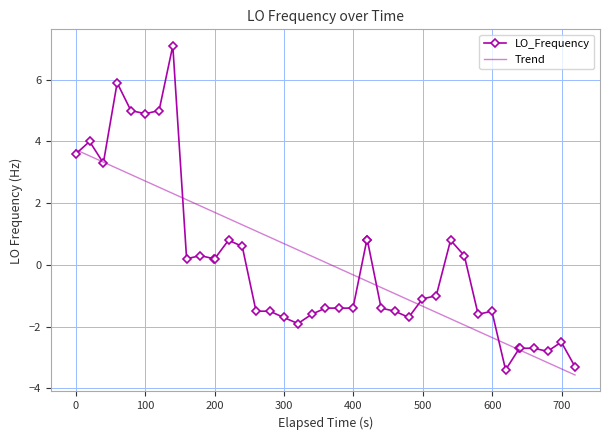

Rank the series by their maximum value, from highest to lowest.

LO_Frequency, Trend